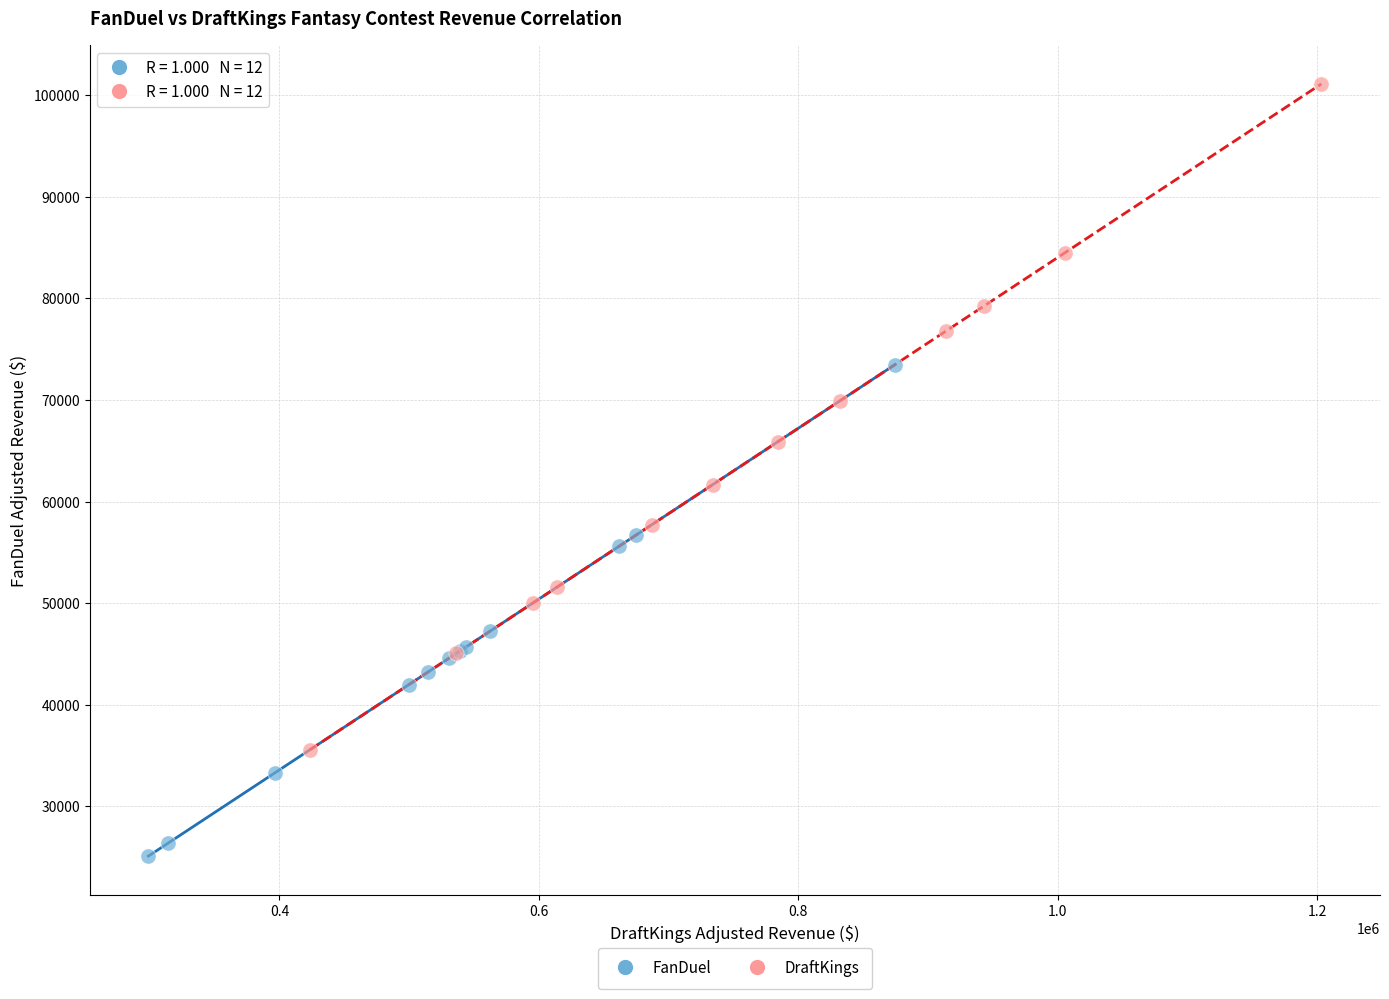

Which series has the widest spread of Y values?

DraftKings